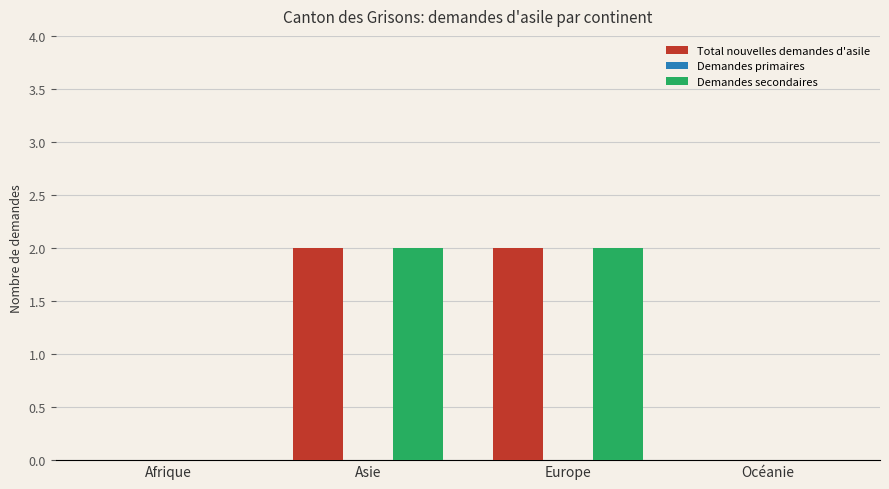

What is the maximum value shown in the chart?

2